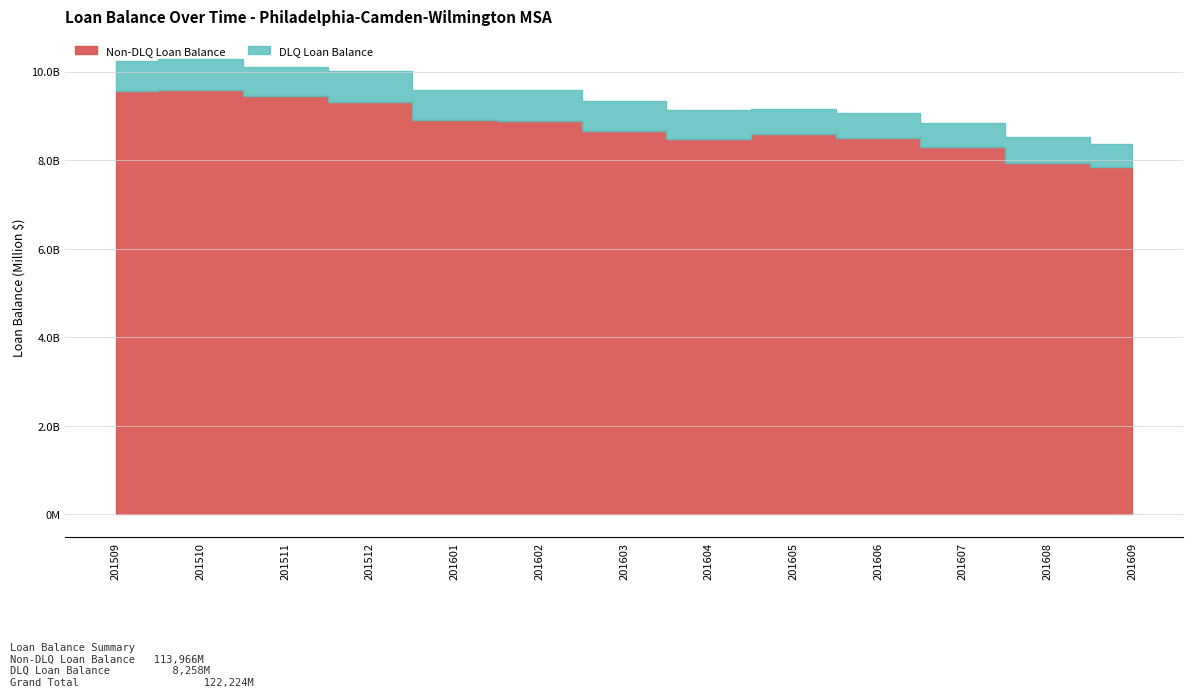

Read the DLQLoanBalanceMillion value at 201605.

582.3